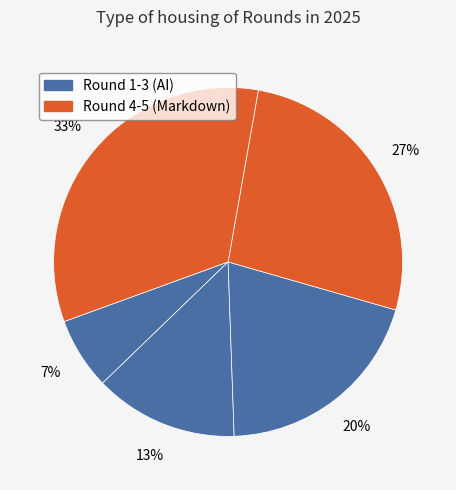

Count the number of slices in the pie.

5